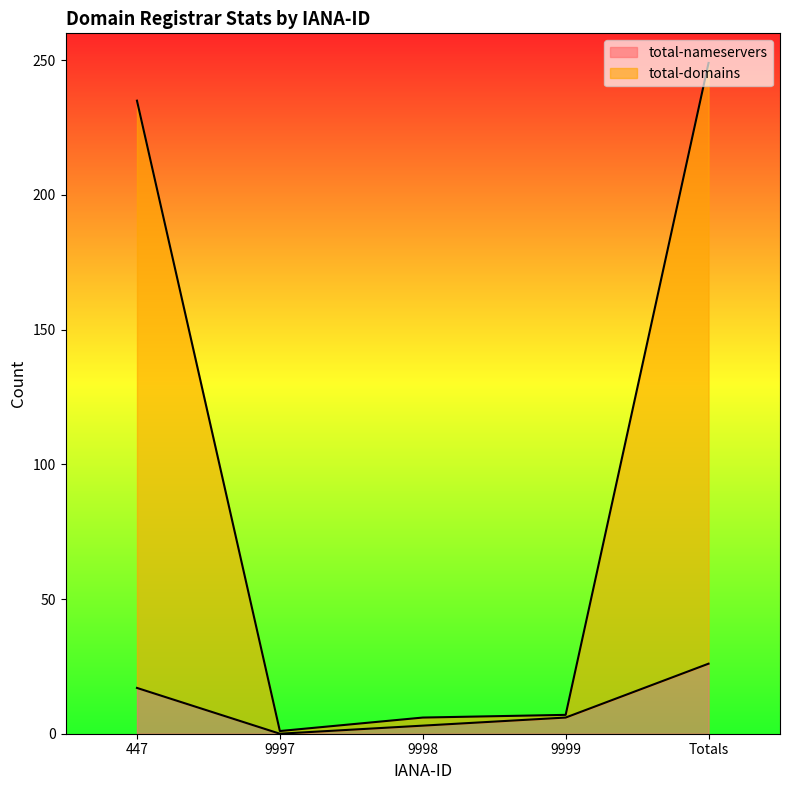

True or false: total-domains has a value of 0 at 9997.

False